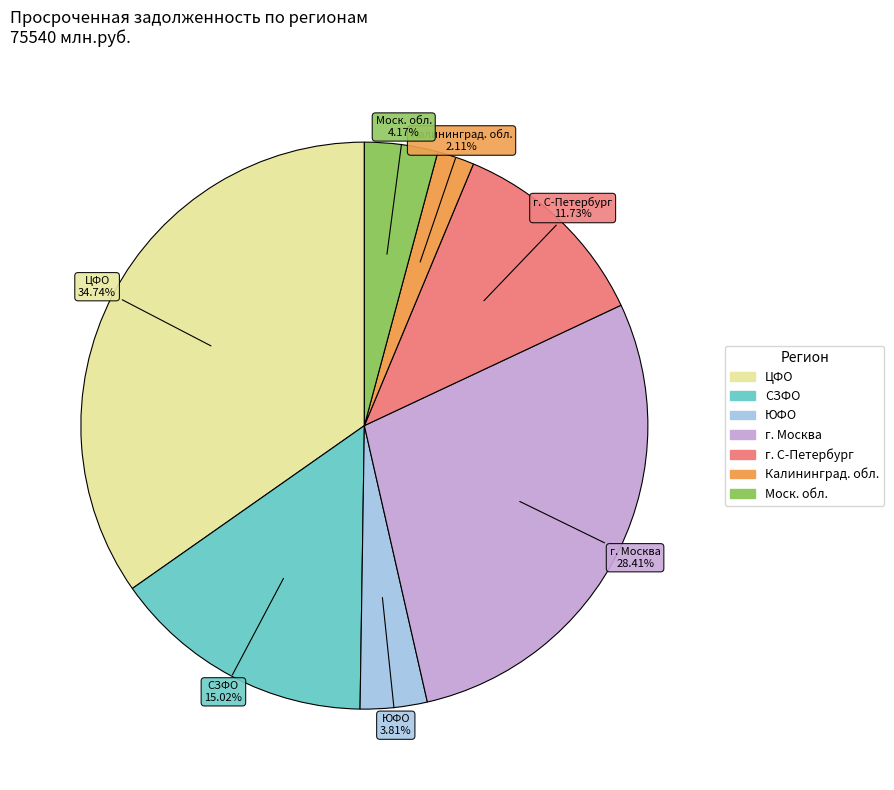

To the nearest percent, what is the difference between the largest and smallest slice percentages?

33%